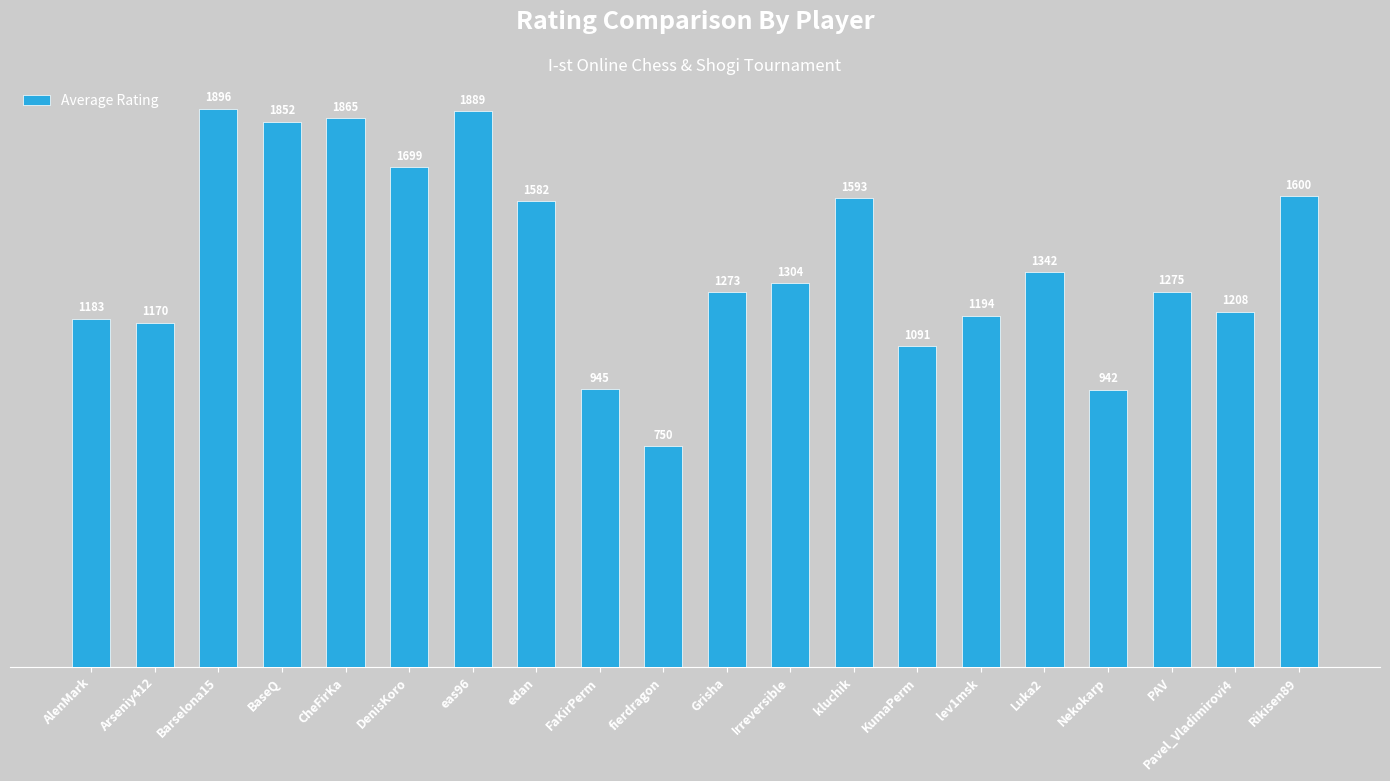

How many series are shown in this chart?

1